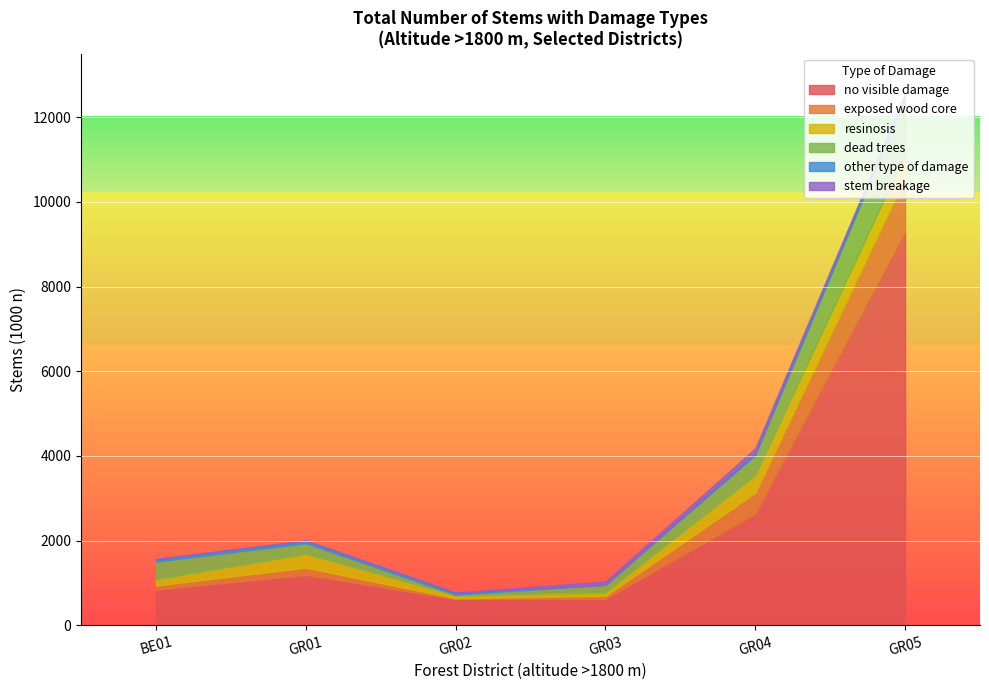

What is the maximum value for no visible damage?

9270